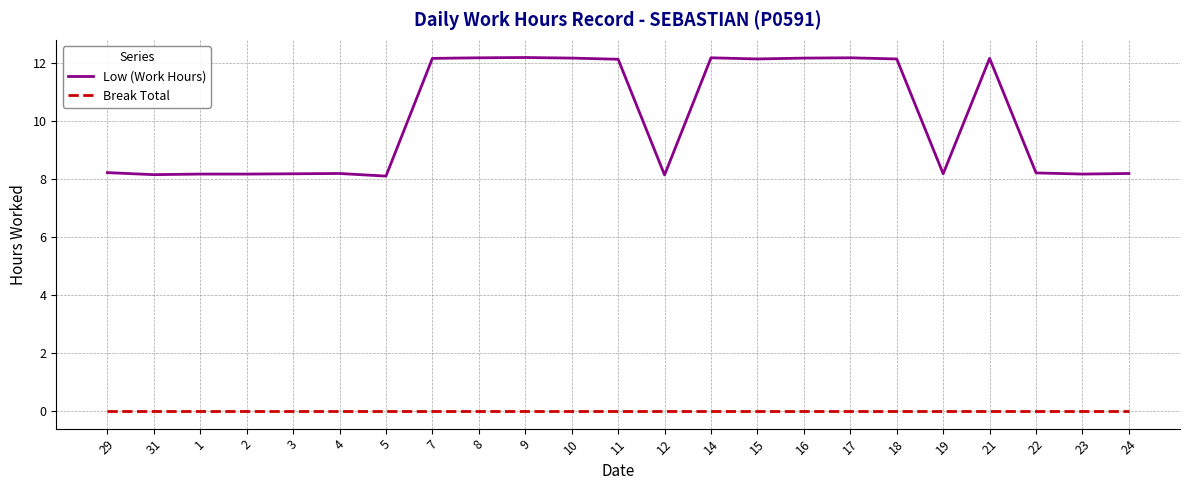

True or false: Break Total has a value of 0.0 at 14.

True